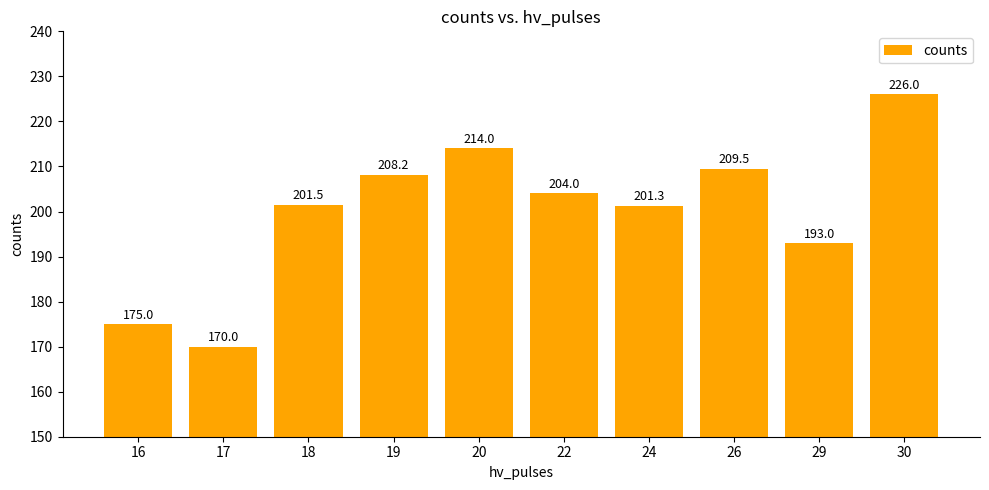

Where does the data first go above 204?

19